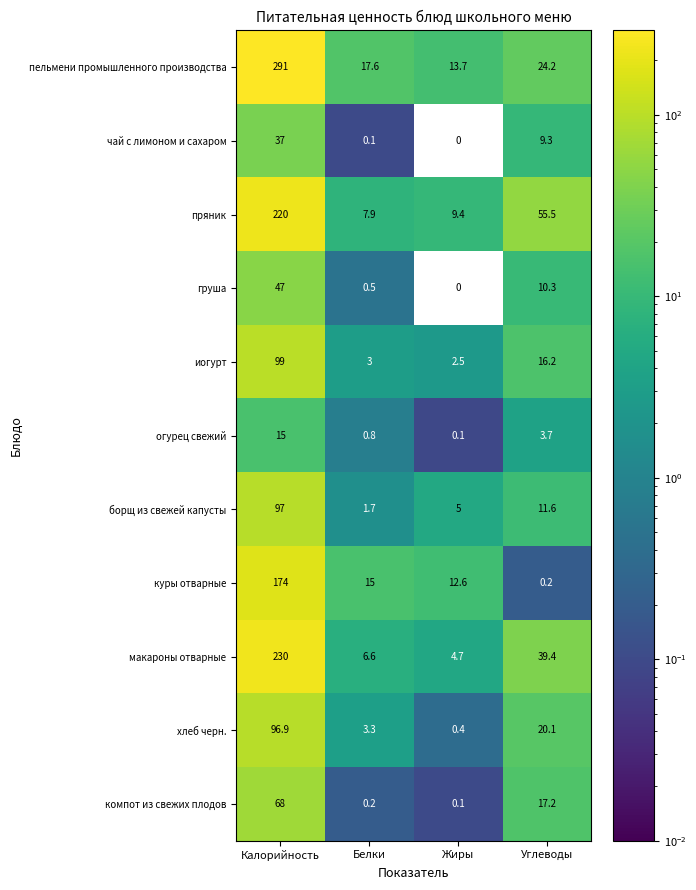

At Белки, list the series in order from largest to smallest.

пельмени промышленного производства, куры отварные, пряник, макароны отварные, хлеб черн., иогурт, борщ из свежей капусты, огурец свежий, груша, компот из свежих плодов, чай с лимоном и сахаром